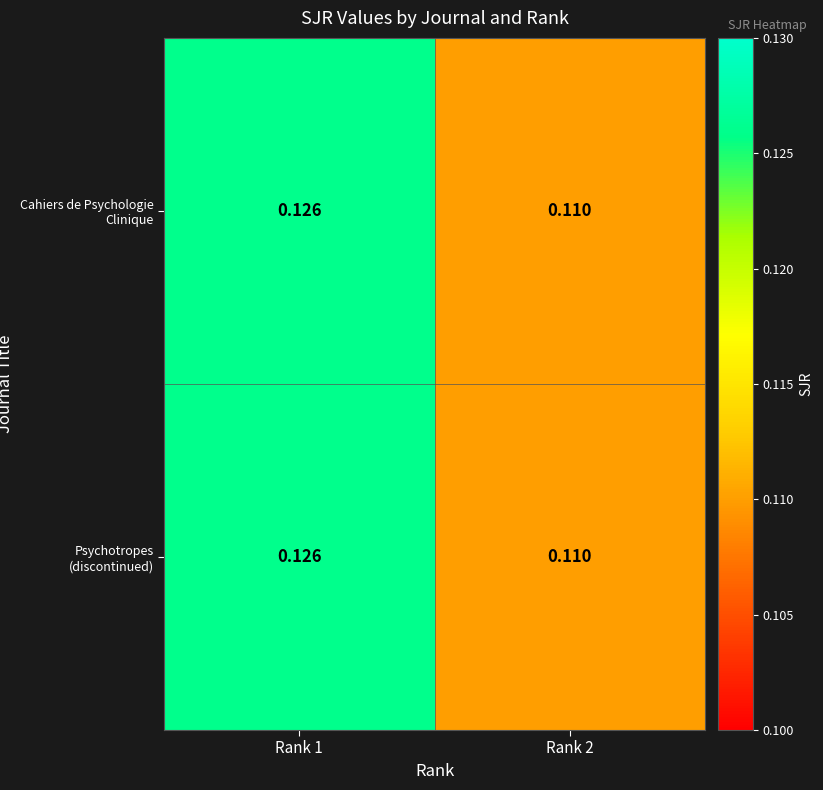

Which category has the lowest value across all series?

Rank 2